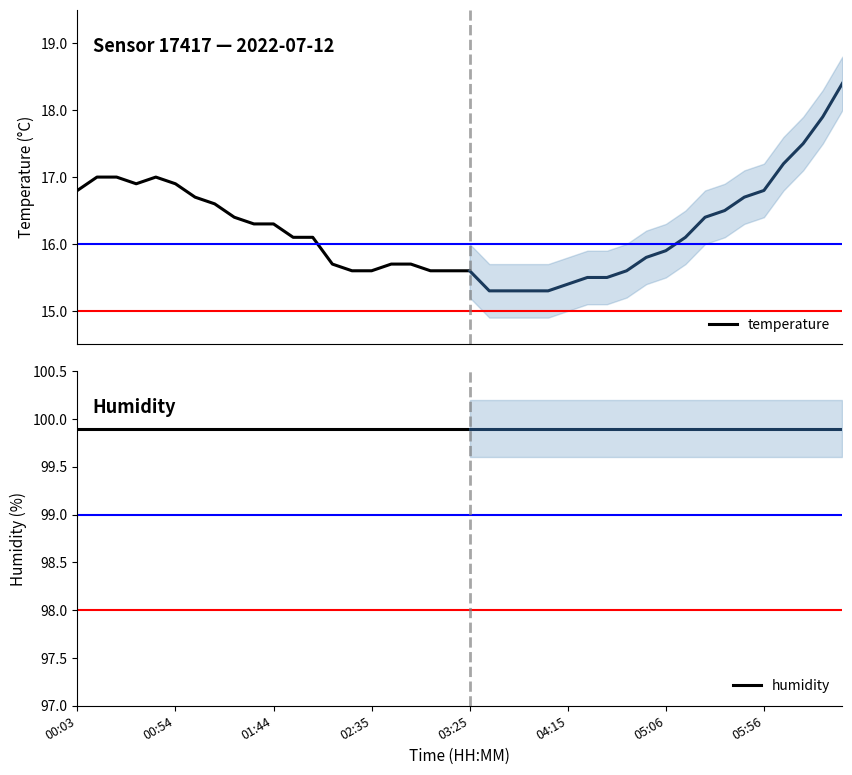

What are all the series names shown in the legend?

temperature, humidity